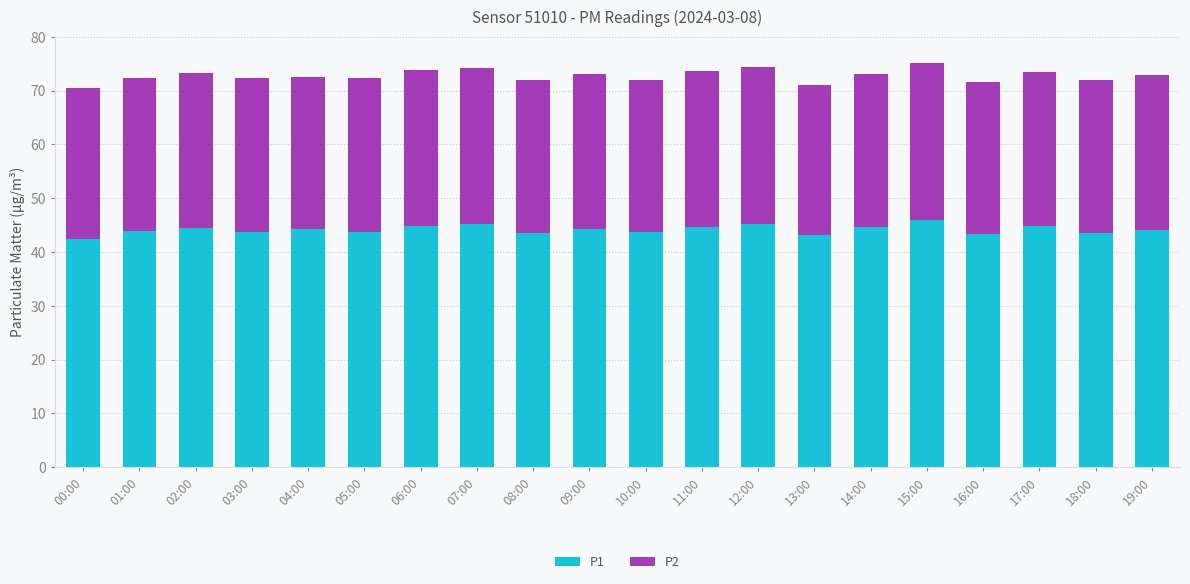

What is the total value across all series at 04:00?

72.6